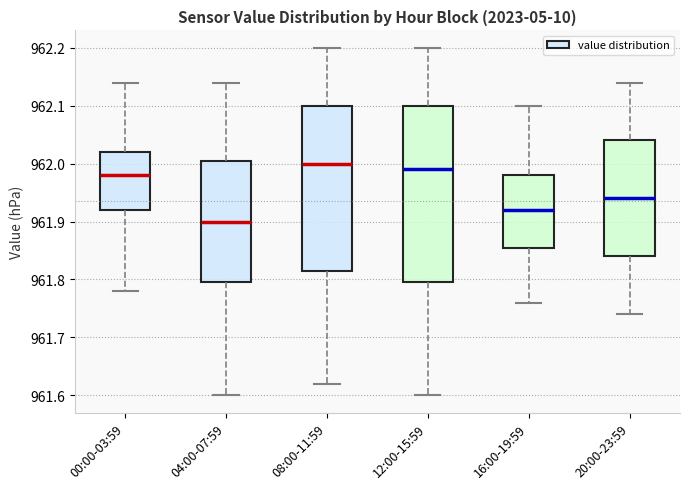

Comparing the boxes themselves (not the whiskers), which one is the tallest?

12:00-15:59